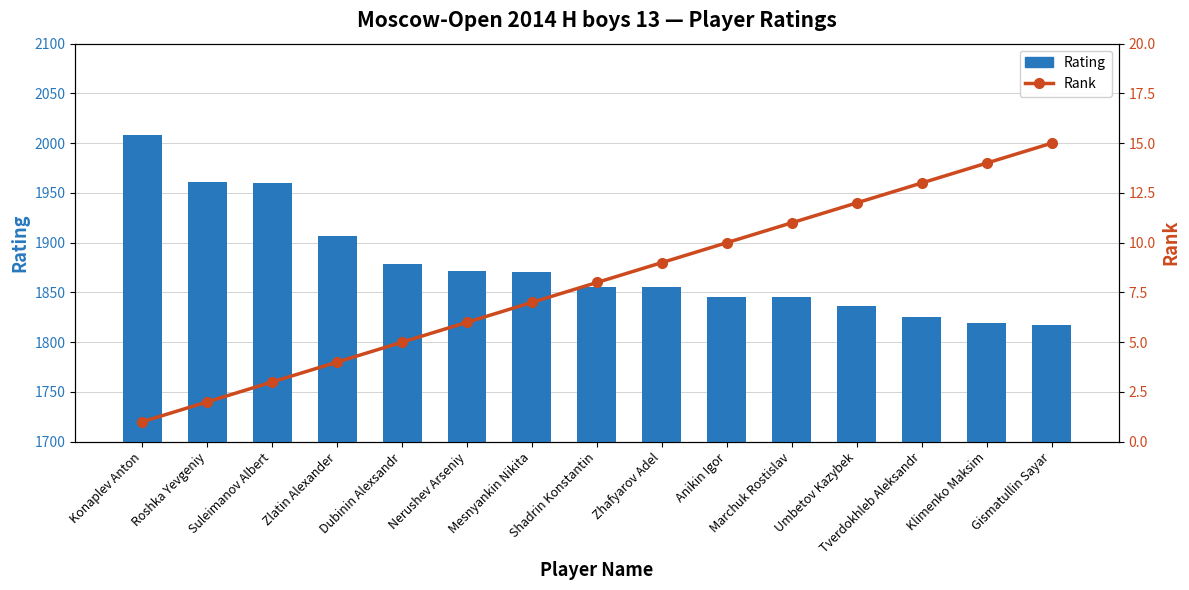

Reading right to left, transcribe all the data shown in this chart.

Rating: Gismatullin Sayar=1817	Klimenko Maksim=1819	Tverdokhleb Aleksandr=1825	Umbetov Kazybek=1836	Marchuk Rostislav=1845	Anikin Igor=1845	Zhafyarov Adel=1855	Shadrin Konstantin=1855	Mesnyankin Nikita=1871	Nerushev Arseniy=1872	Dubinin Alexsandr=1879	Zlatin Alexander=1907	Suleimanov Albert=1960	Roshka Yevgeniy=1961	Konaplev Anton=2008
Rank: Gismatullin Sayar=15	Klimenko Maksim=14	Tverdokhleb Aleksandr=13	Umbetov Kazybek=12	Marchuk Rostislav=11	Anikin Igor=10	Zhafyarov Adel=9	Shadrin Konstantin=8	Mesnyankin Nikita=7	Nerushev Arseniy=6	Dubinin Alexsandr=5	Zlatin Alexander=4	Suleimanov Albert=3	Roshka Yevgeniy=2	Konaplev Anton=1